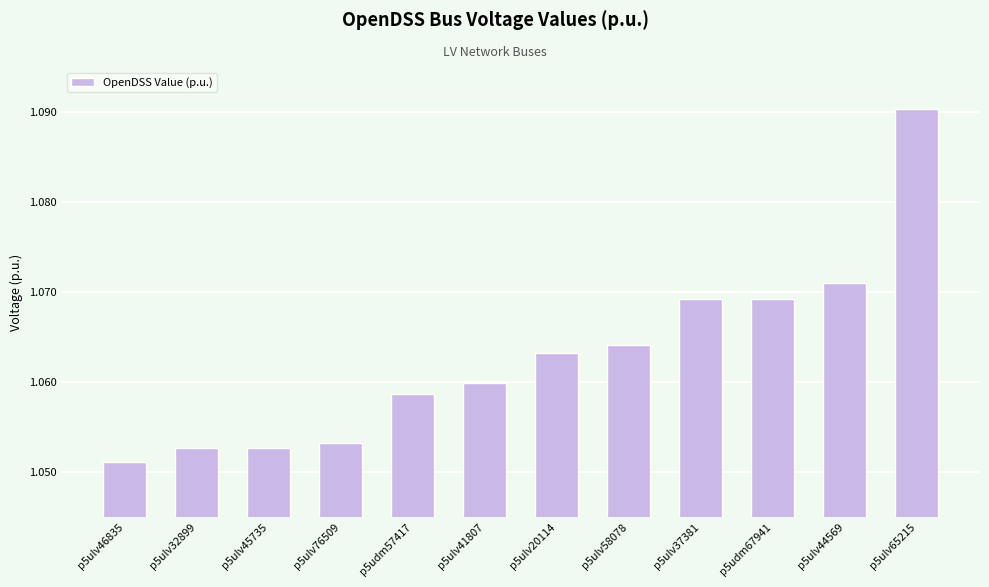

Which label corresponds to the smallest value in the chart?

p5ulv46835